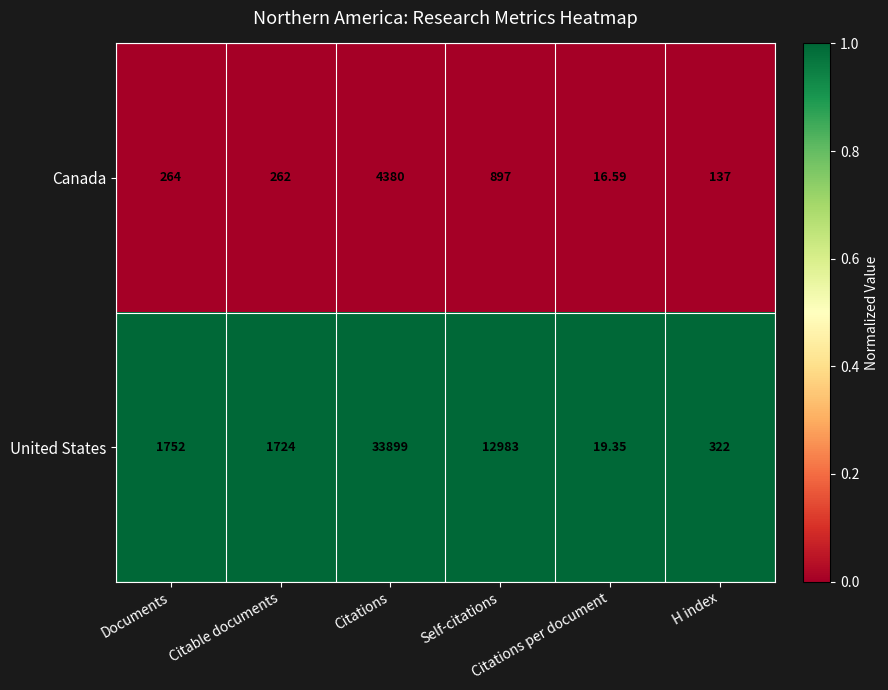

Which series has the largest total across all categories?

United States